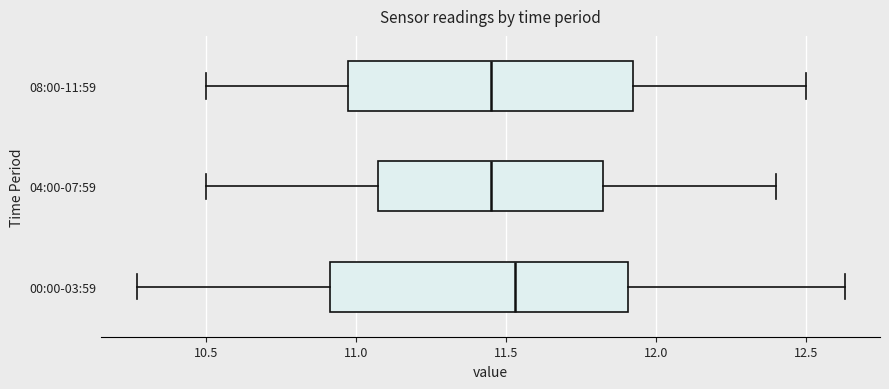

Reading bottom to top, read every box against the x-axis: the position of its median line, the range the box covers, and the ends of its whiskers. The values are not printed on the chart, so give them approximately, as read against the axis.

00:00-03:59: median 11.55, box 10.90 to 11.90, whiskers 10.25 to 12.65
04:00-07:59: median 11.45, box 11.10 to 11.85, whiskers 10.50 to 12.40
08:00-11:59: median 11.45, box 11.00 to 11.95, whiskers 10.50 to 12.50